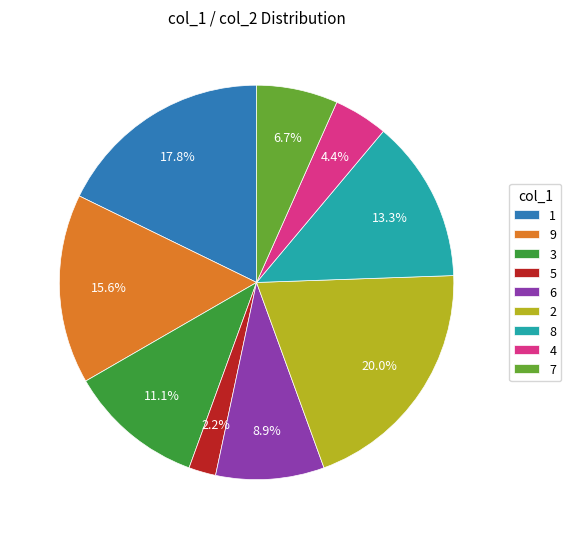

What is the ratio of the value at 7 to the value at 9?

0.4